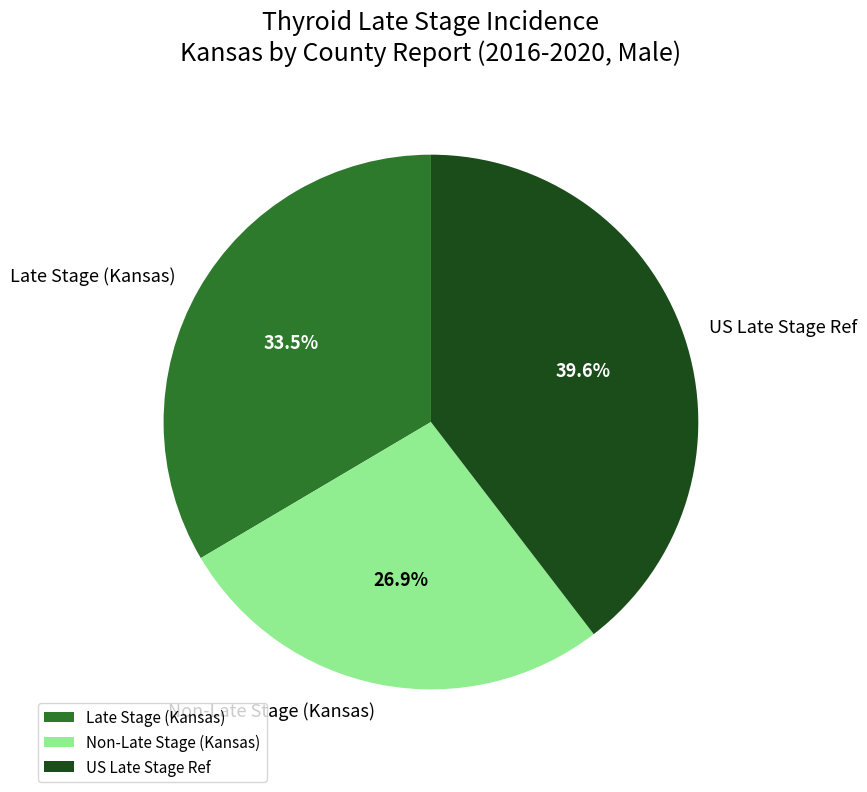

What is the ratio of the value at Non-Late Stage (Kansas) to the value at Late Stage (Kansas)?

0.8